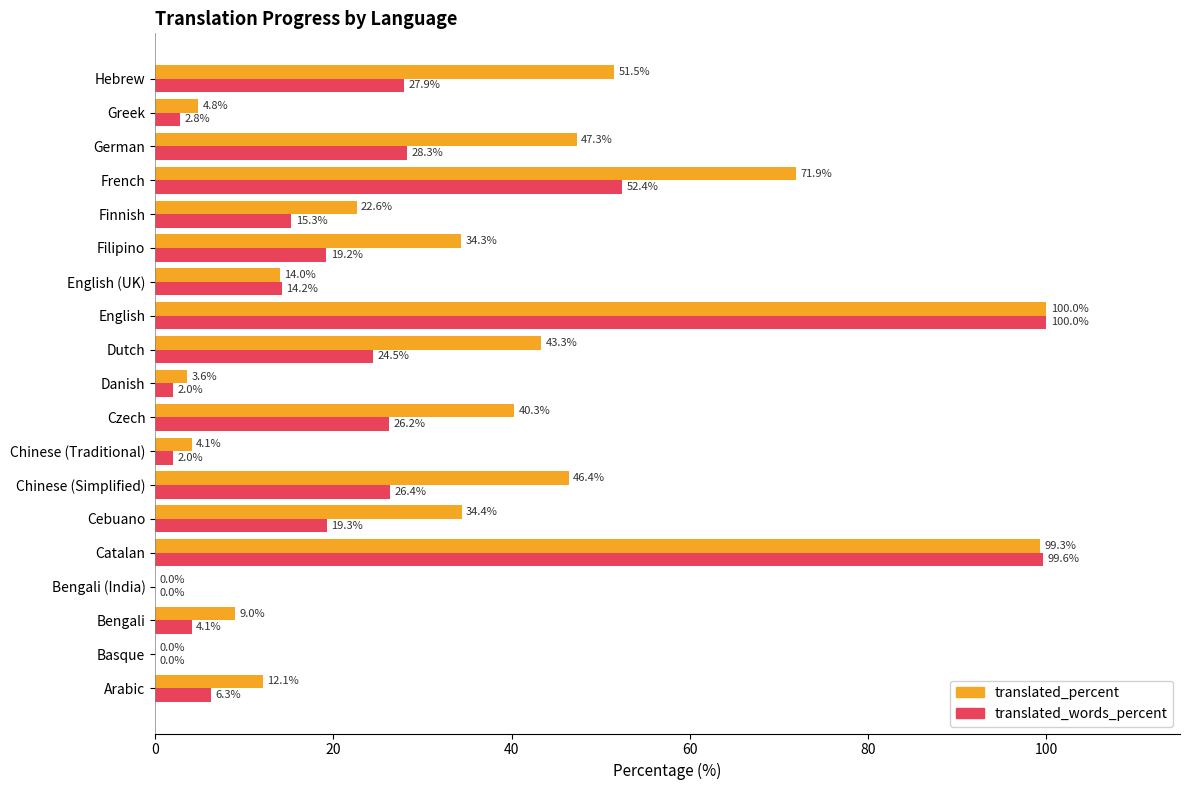

The translated_percent series shows 3.6 at Danish. True or false?

True